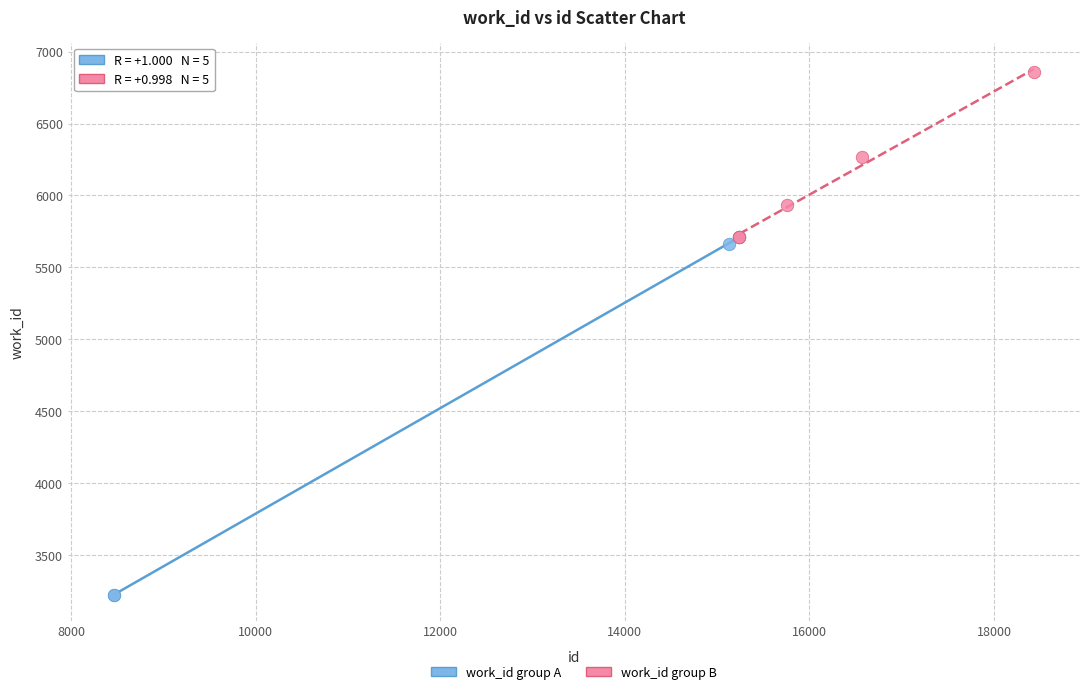

Which series contains the lowest Y value?

work_id group A